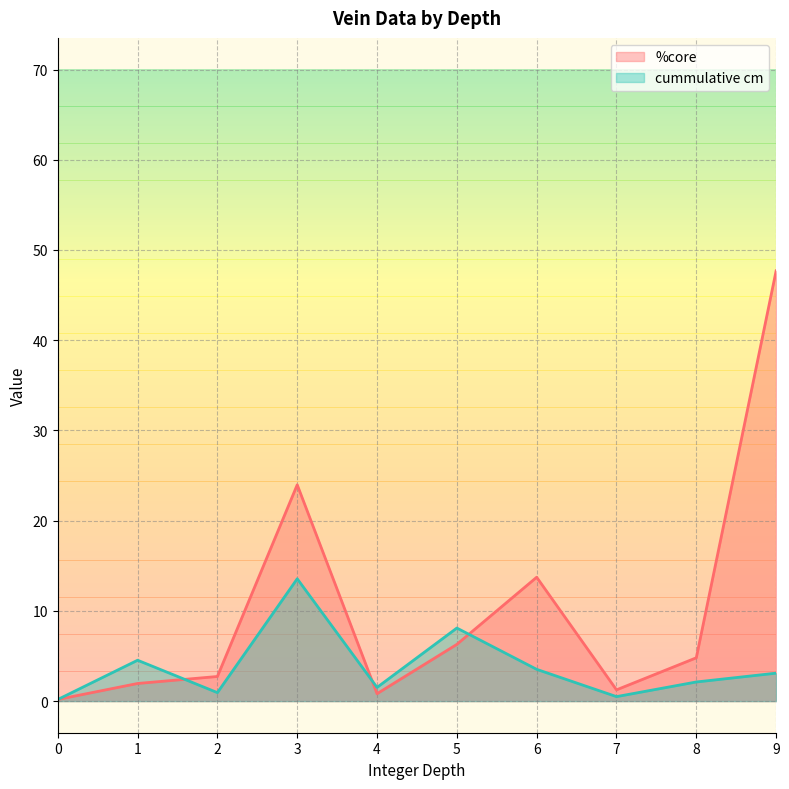

What is the difference between the highest and lowest values at 5?

1.8